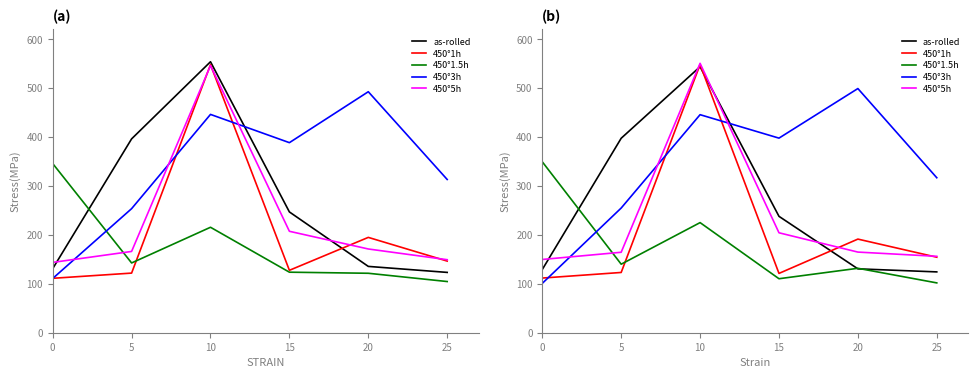

True or false: 450°1.5h has more than 1 interior local peaks.

True